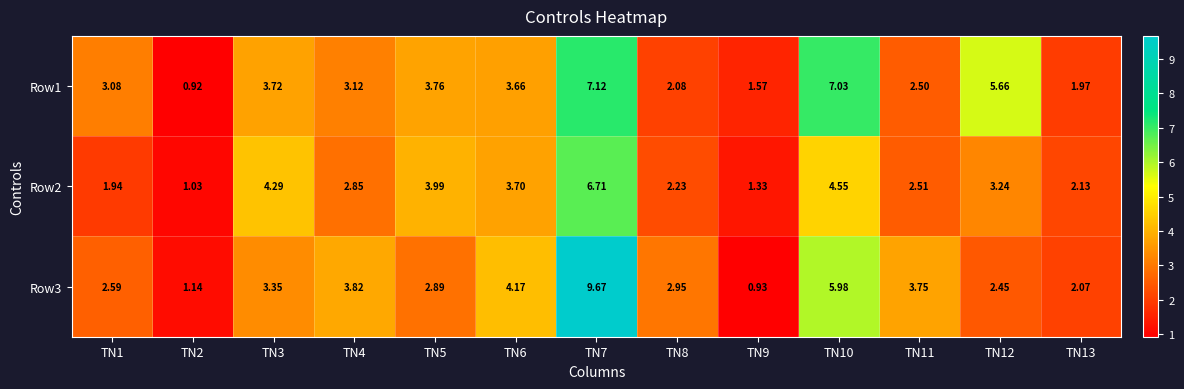

What is the spread (max minus min) of values at TN6?

0.5